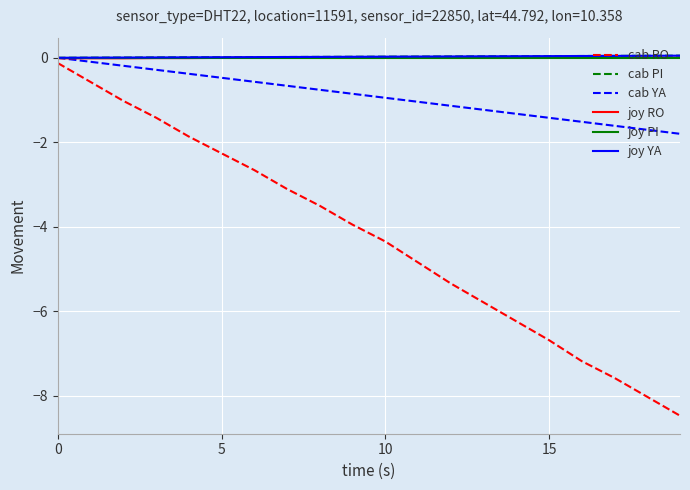

Does the chart have visible grid lines?

Yes